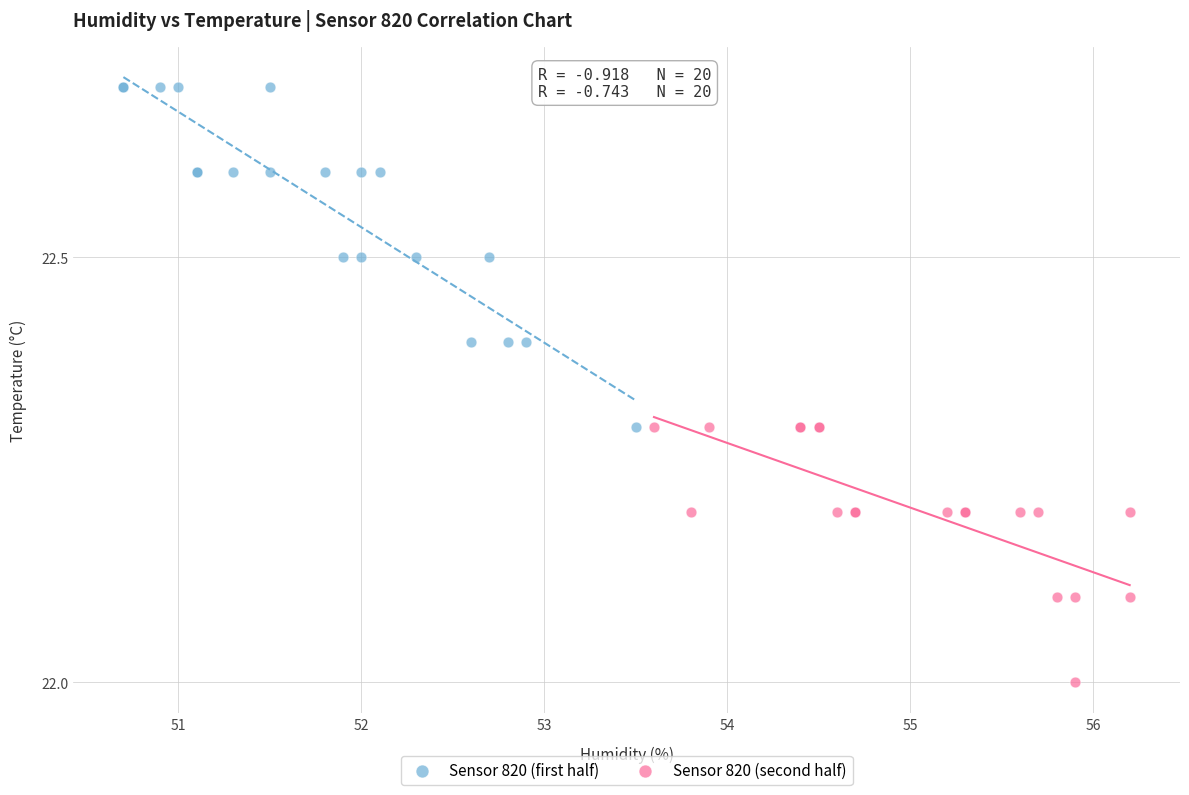

What are all the series names shown in the legend?

Sensor 820 (first half), Sensor 820 (second half)